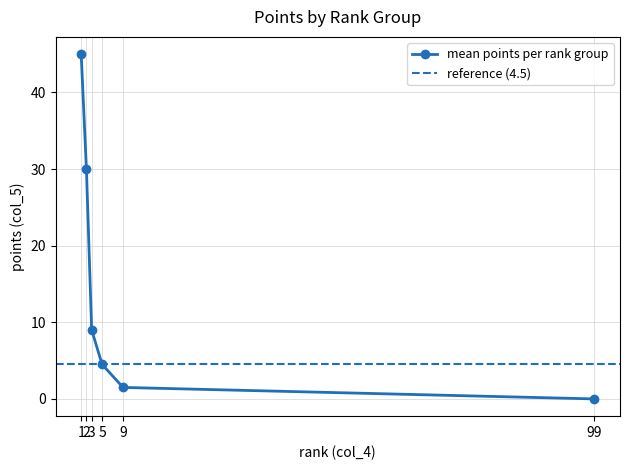

True or false: mean points per rank group has more than 0 interior local peaks.

False